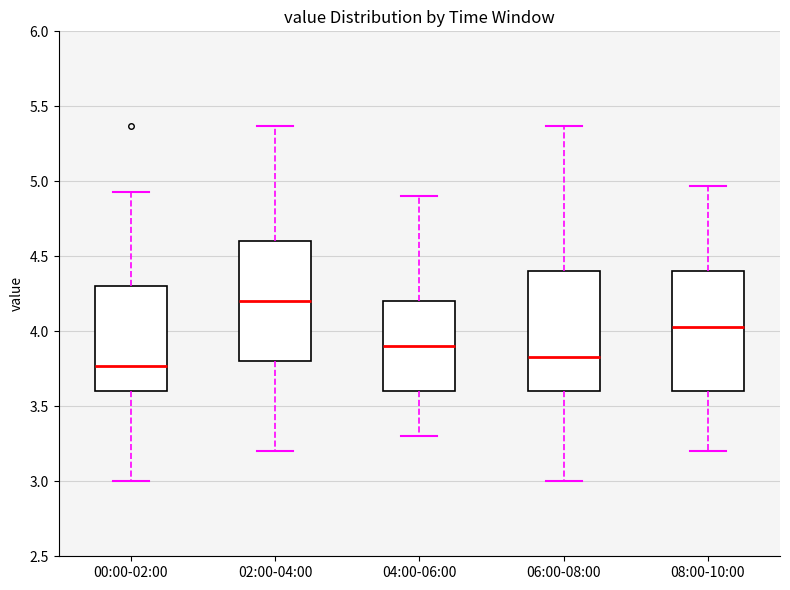

Where is the lower edge of the box for 00:00-02:00 on the y-axis? The values are not printed on the chart, so give them approximately, as read against the axis.

3.60